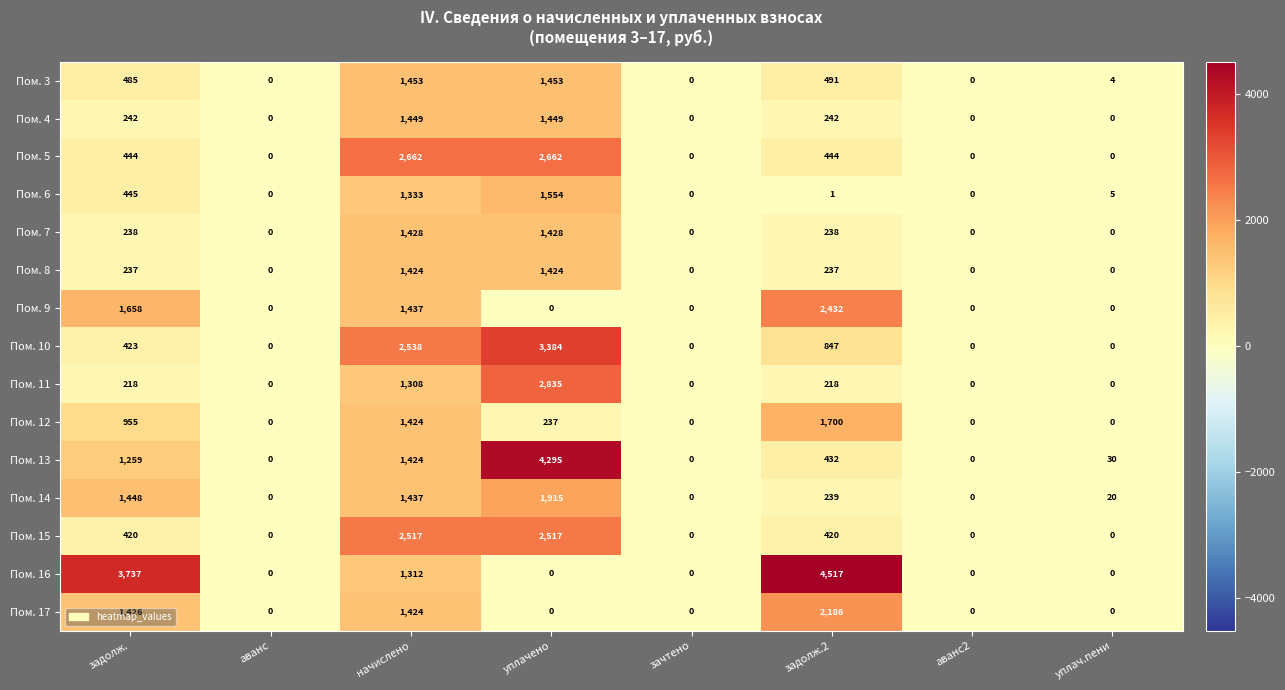

What is the approximate value of Пом. 12 at начислено?

1424